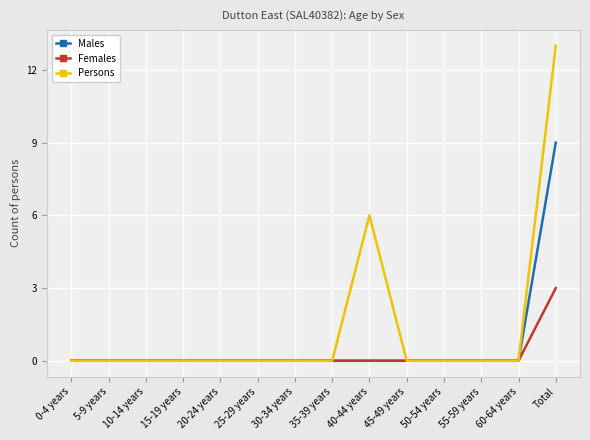

How many distinct data groups are displayed?

3